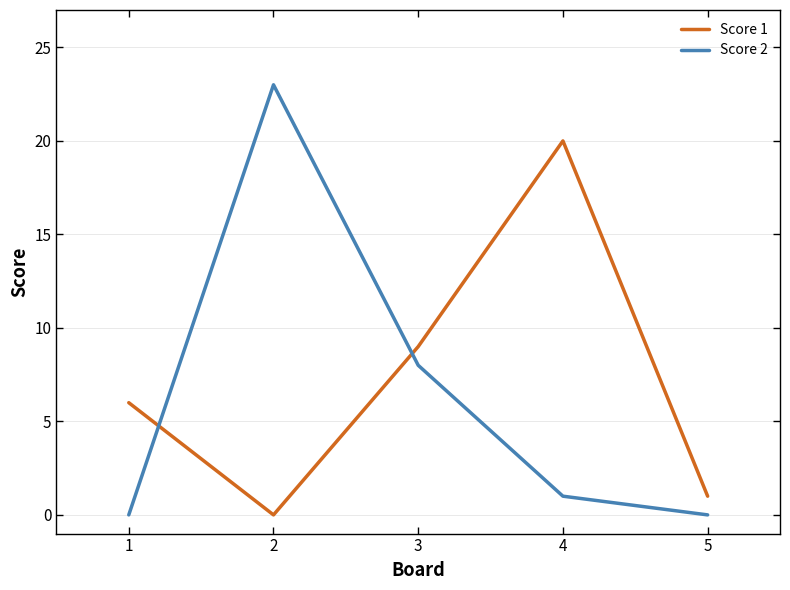

What is the difference between the maximum and minimum values in the Score 2 series?

23